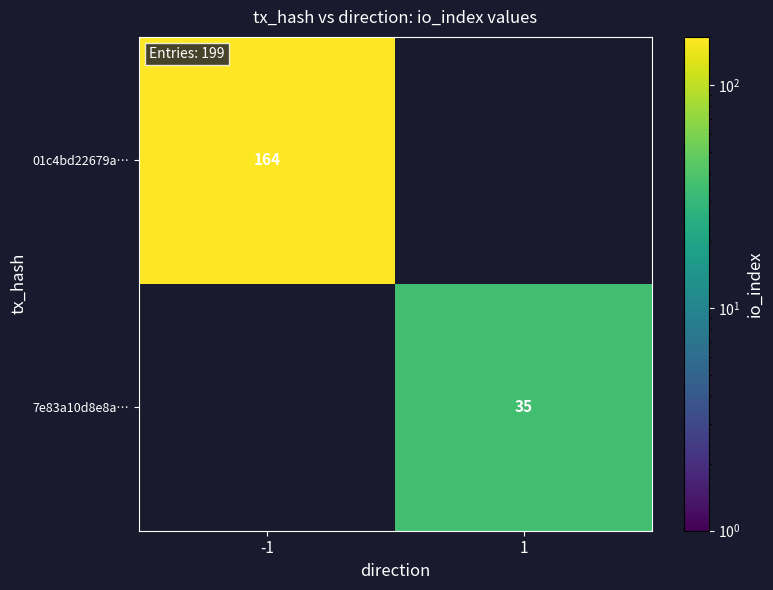

The value of 01c4bd22679a… at -1 is 164. True or false?

True